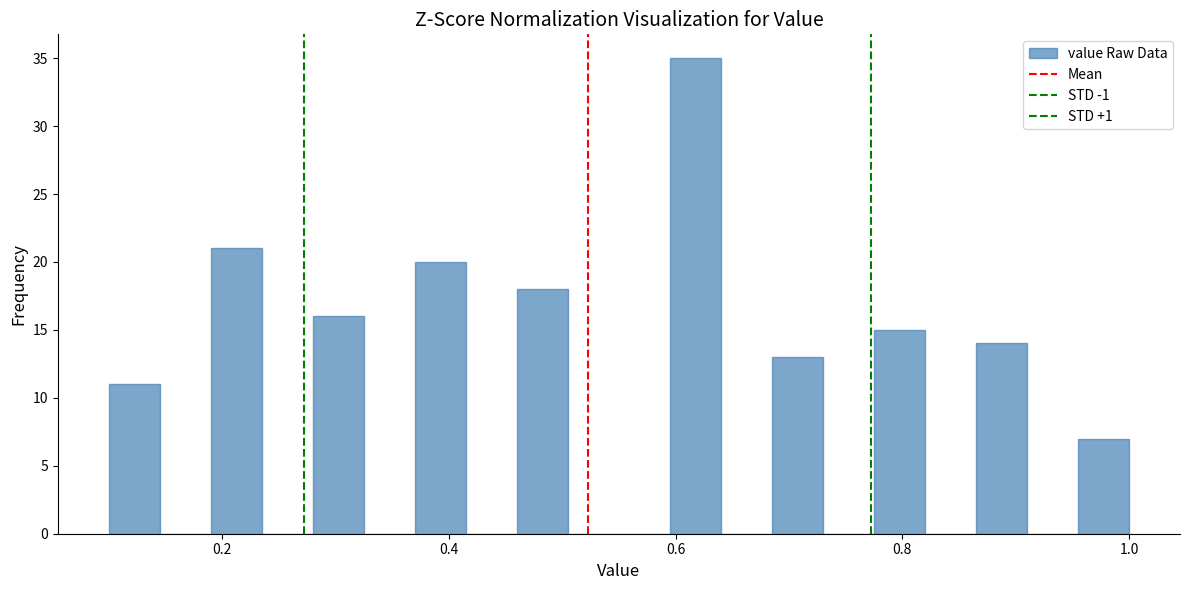

Read against the x-axis, roughly where is the centre of the tallest bar?

0.62